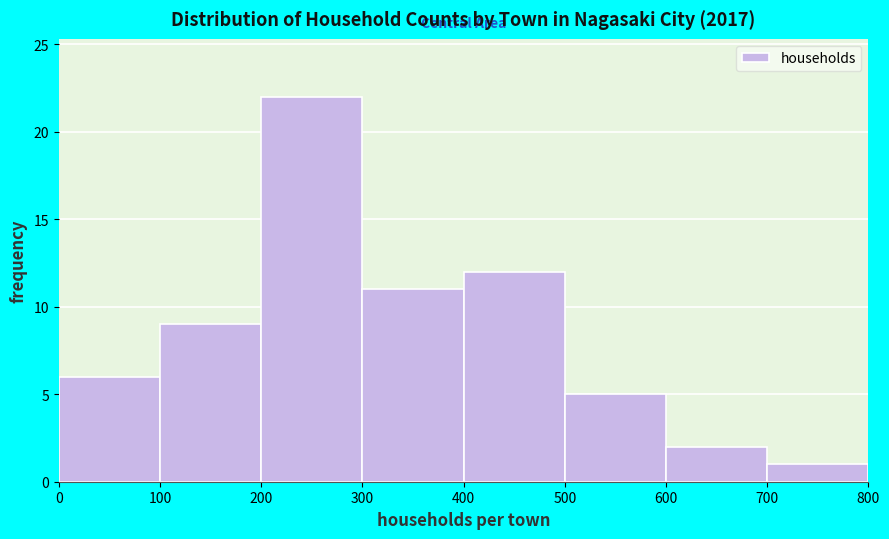

Reading left to right, list every bar in this chart as the range it spans on the x-axis followed by its height. The values are not printed on the chart, so give them approximately, as read against the axis.

0 to 100: 6
100 to 200: 9
200 to 300: 22
300 to 400: 11
400 to 500: 12
500 to 600: 5
600 to 700: 2
700 to 800: 1